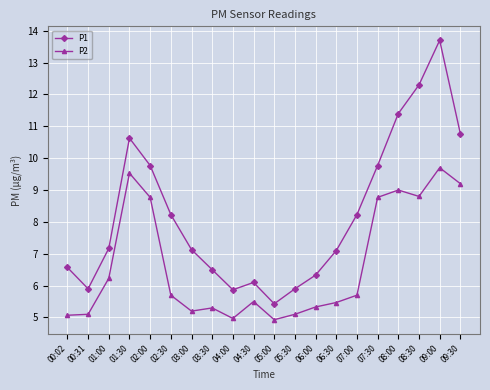

Which series changed the most between 03:30 and 07:30?

P2